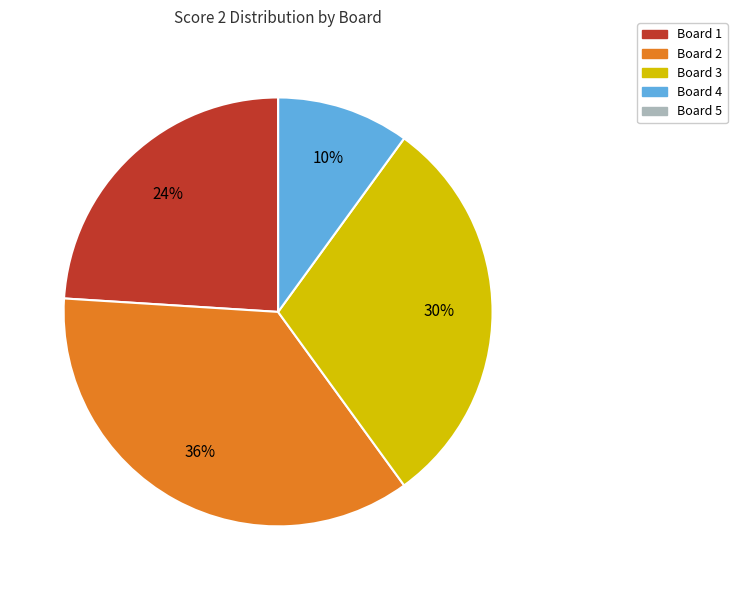

Between Board 4 and Board 3, which is larger?

Board 3